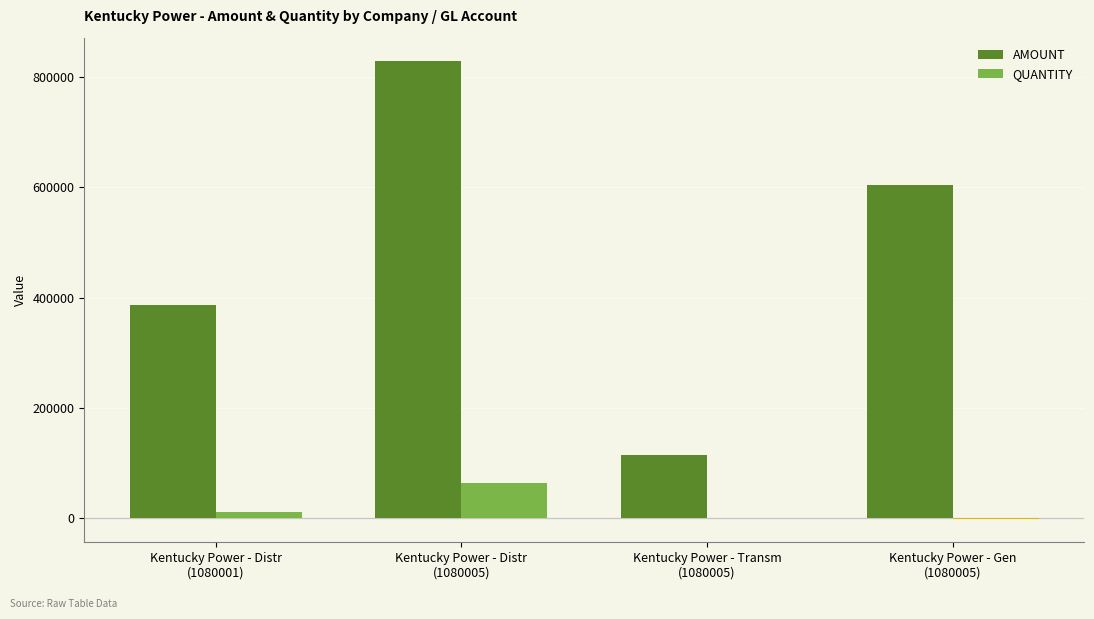

At which label does QUANTITY reach its peak?

Kentucky Power - Distr
(1080005)